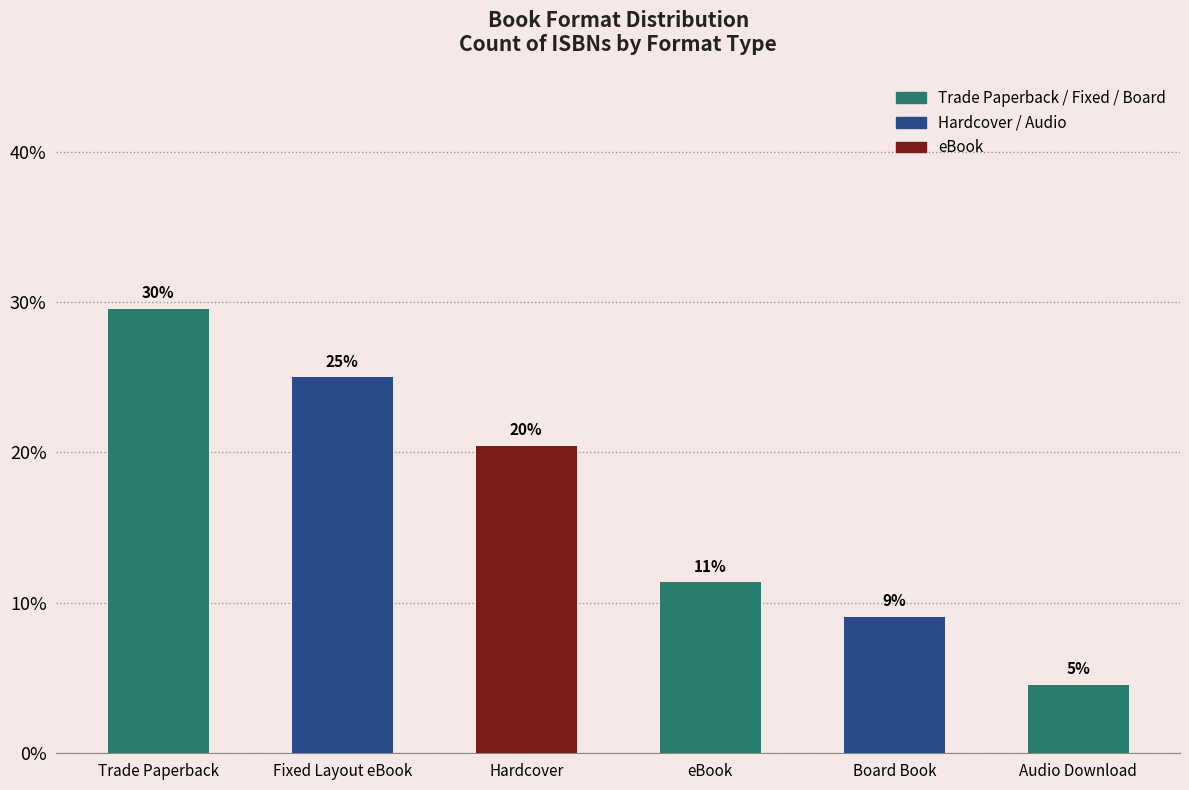

Which label corresponds to the smallest value in the chart?

Audio Download